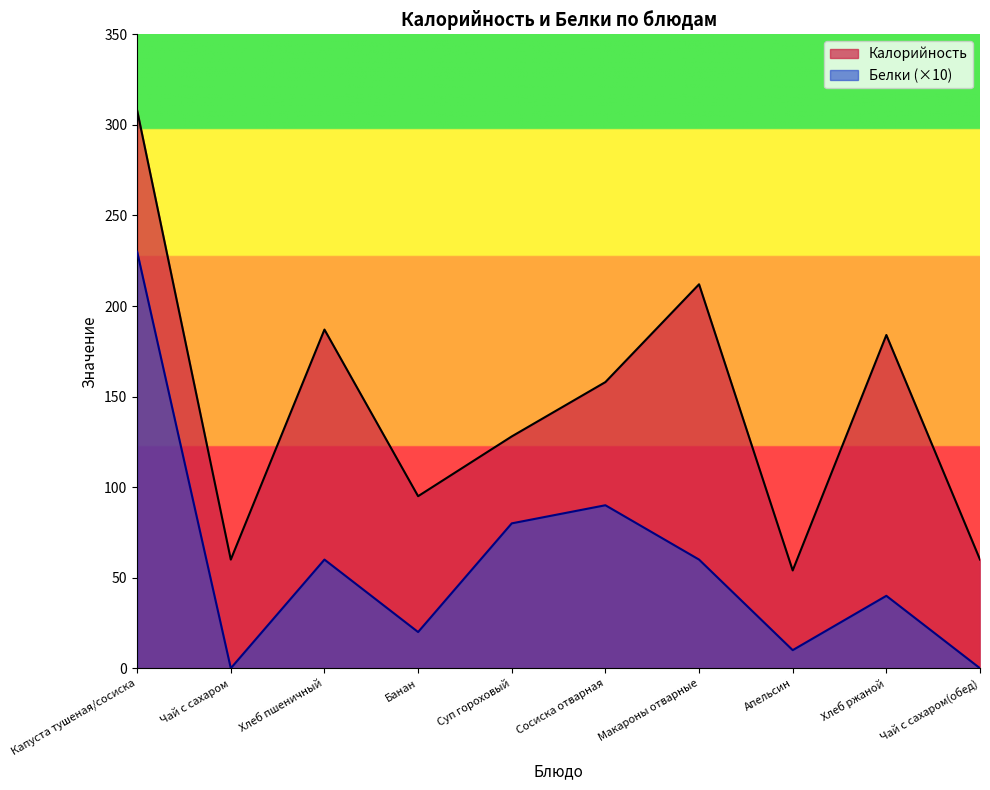

At Макароны отварные, list the series in order from smallest to largest.

Белки (×10), Калорийность